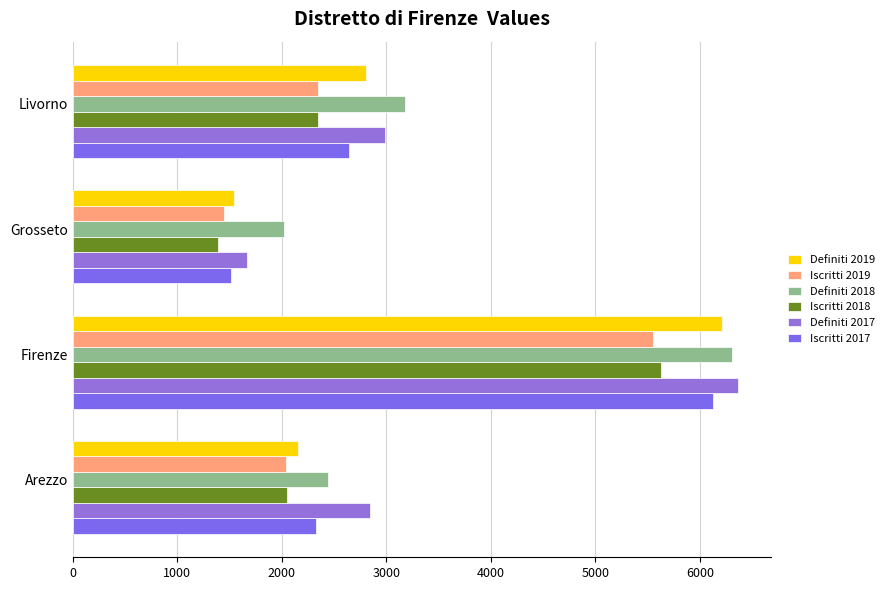

What are all the series names shown in the legend?

Definiti 2019, Iscritti 2019, Definiti 2018, Iscritti 2018, Definiti 2017, Iscritti 2017